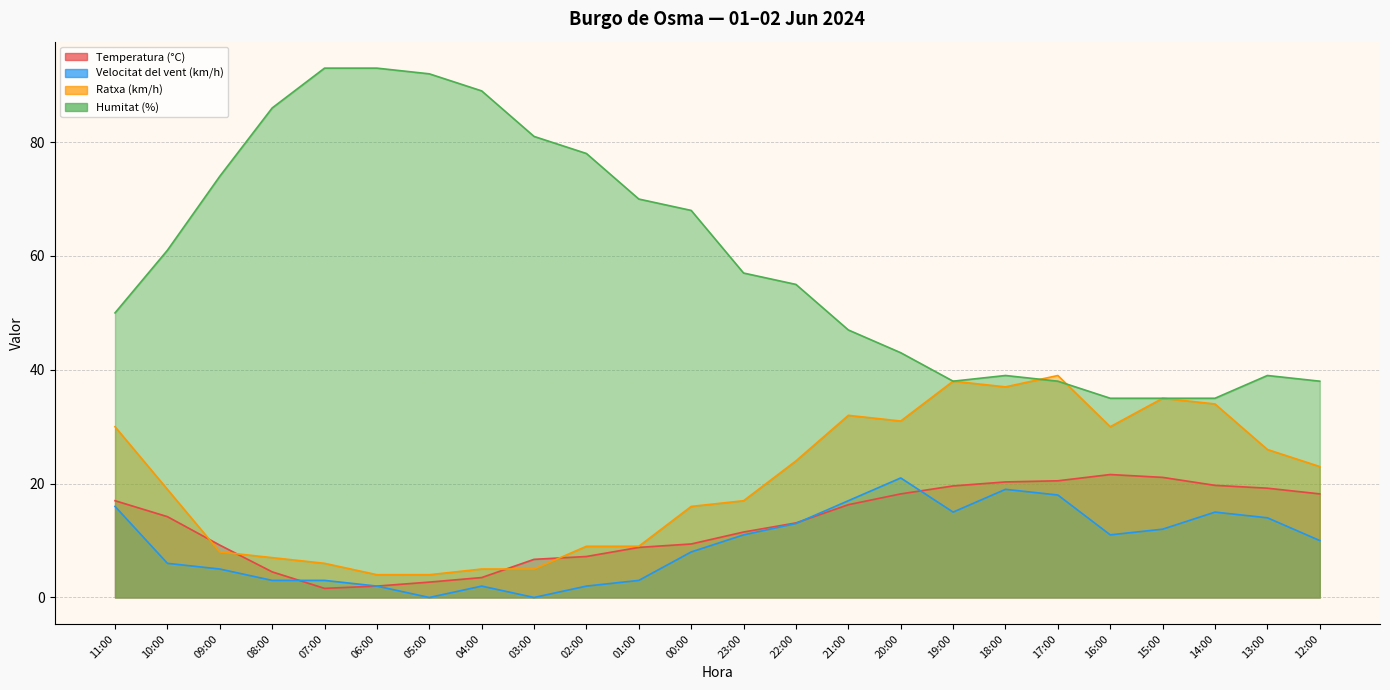

What is the label of the 17th point from the left?

19:00